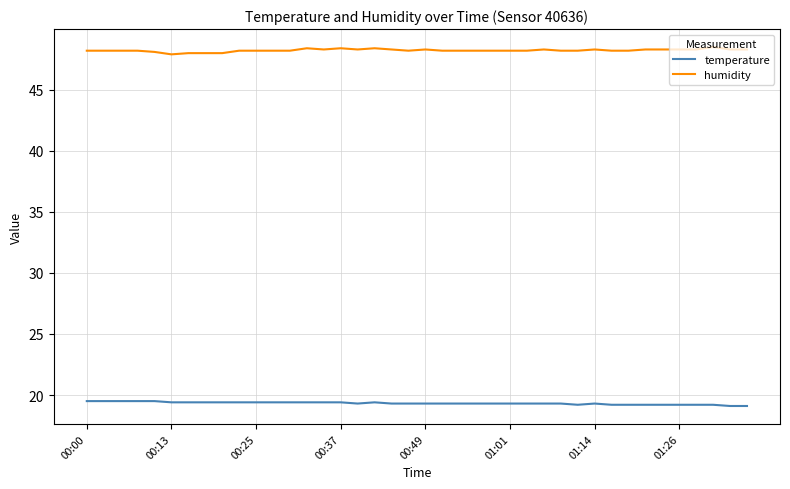

True or false: temperature and humidity intersect in this chart.

False